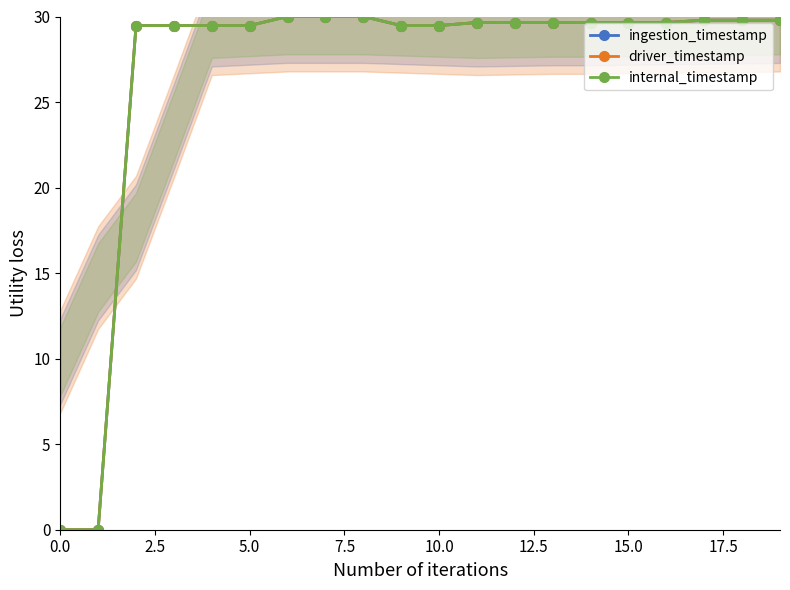

How many lines are shown in the chart?

3